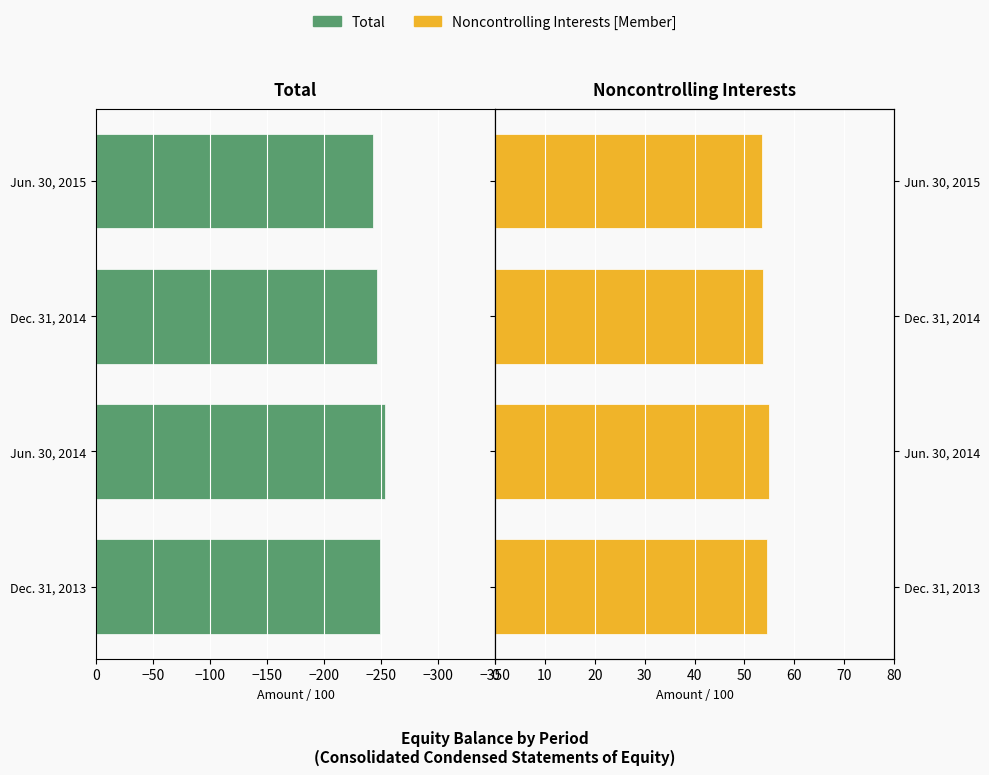

What is the total value across all series at Jun. 30, 2015?

-189.8